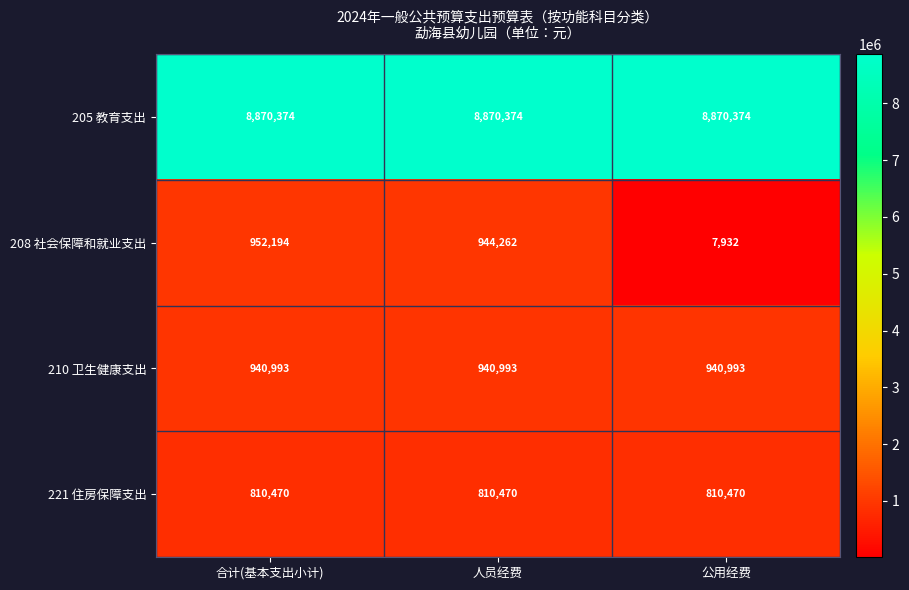

Reading right to left, extract all data points from this chart.

205 教育支出: 公用经费=8870374	人员经费=8870374	合计(基本支出小计)=8870374
208 社会保障和就业支出: 公用经费=7932	人员经费=944262	合计(基本支出小计)=952194
210 卫生健康支出: 公用经费=940993	人员经费=940993	合计(基本支出小计)=940993
221 住房保障支出: 公用经费=810470	人员经费=810470	合计(基本支出小计)=810470